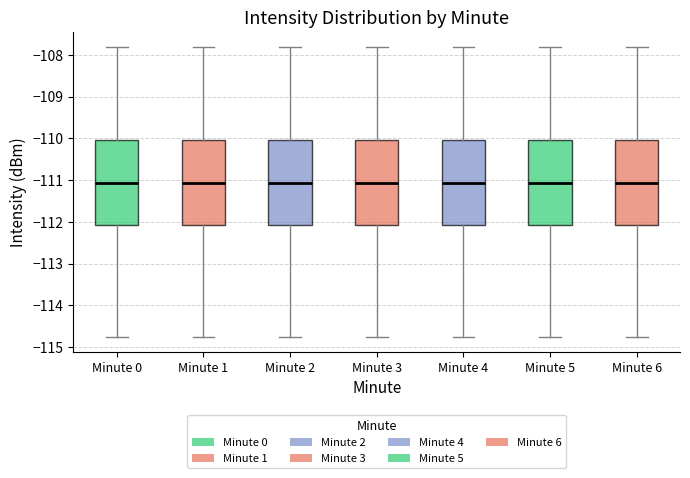

Reading left to right, transcribe this box plot: for each box, give where its median line is, the range the box spans, and where its two whiskers end, as read against the y-axis. The values are not printed on the chart, so give them approximately, as read against the axis.

Minute 0: median -111.1, box -112.1 to -110.0, whiskers -114.8 to -107.8
Minute 1: median -111.1, box -112.1 to -110.0, whiskers -114.8 to -107.8
Minute 2: median -111.1, box -112.1 to -110.0, whiskers -114.8 to -107.8
Minute 3: median -111.1, box -112.1 to -110.0, whiskers -114.8 to -107.8
Minute 4: median -111.1, box -112.1 to -110.0, whiskers -114.8 to -107.8
Minute 5: median -111.1, box -112.1 to -110.0, whiskers -114.8 to -107.8
Minute 6: median -111.1, box -112.1 to -110.0, whiskers -114.8 to -107.8